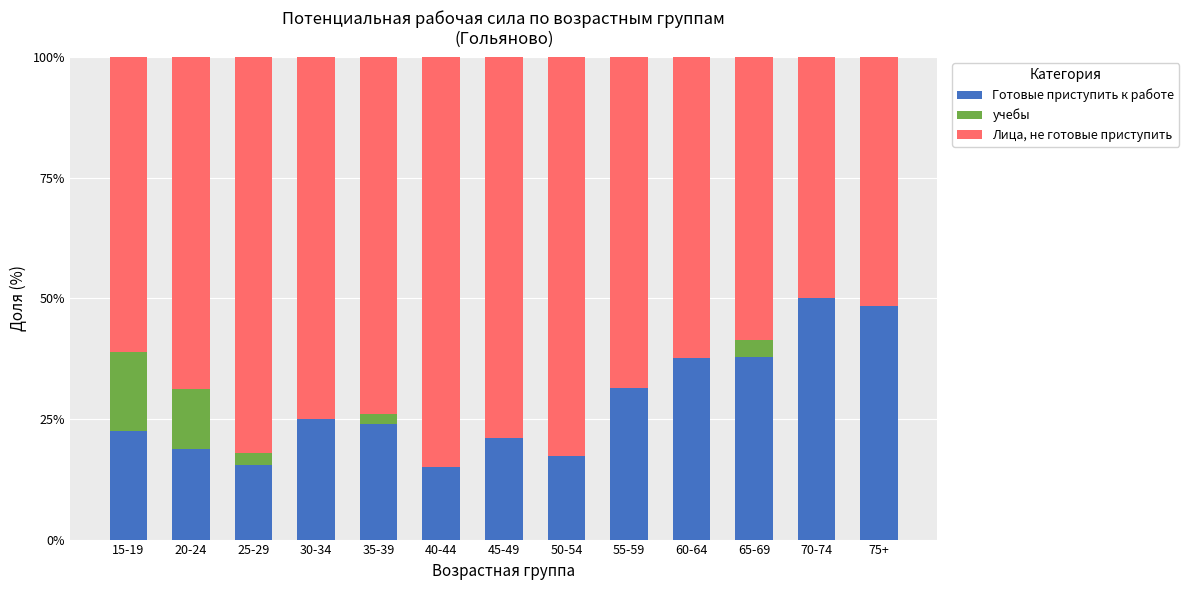

What is the total value across all series at 50-54?

100.0